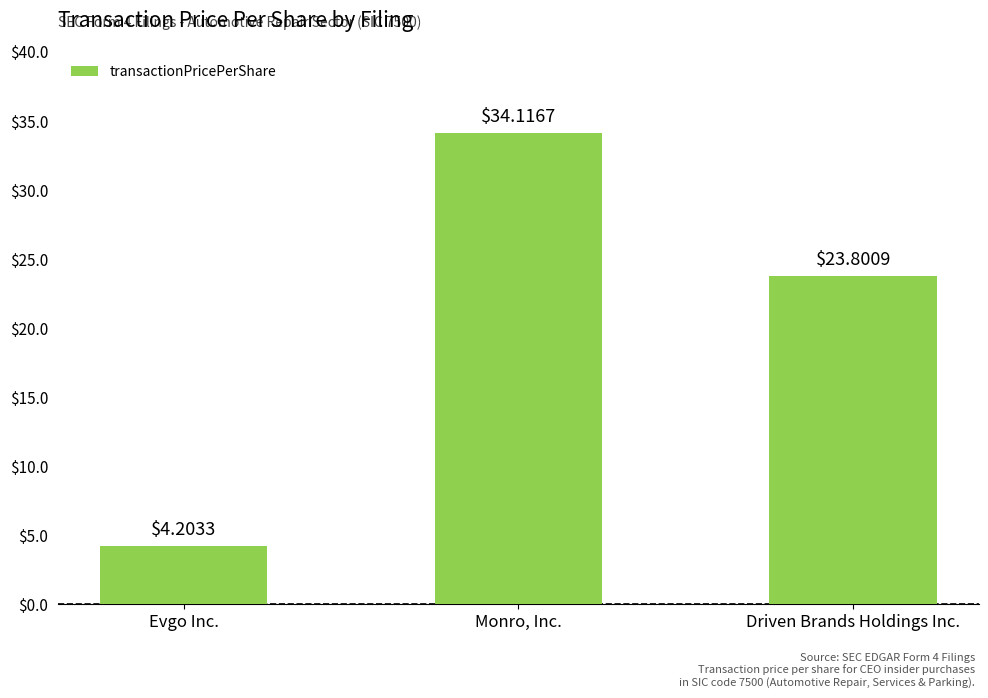

Which has a higher value, Monro, Inc. or Driven Brands Holdings Inc.?

Monro, Inc.